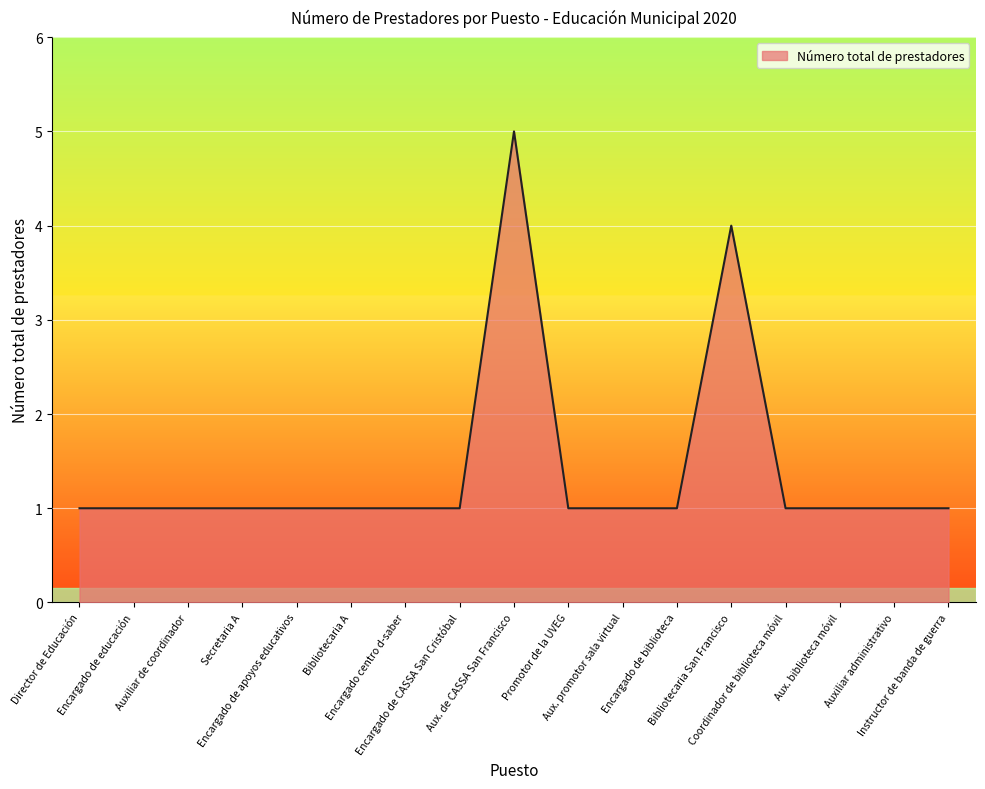

Does the chart display data point markers on the line(s)?

No